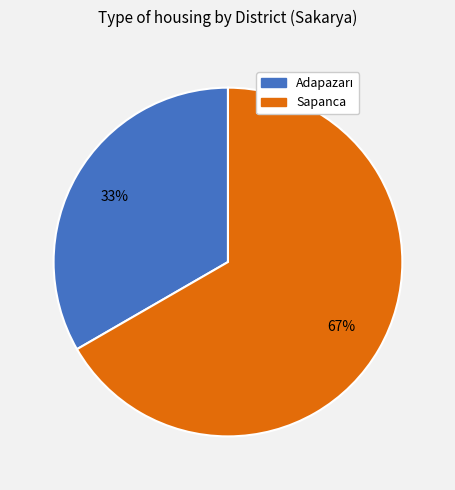

Is Sapanca the majority of the pie?

Yes